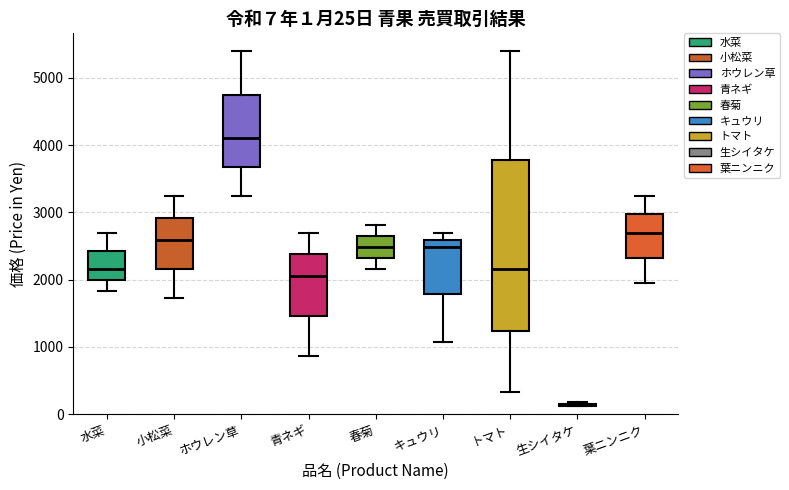

Comparing the boxes themselves (not the whiskers), which one is the tallest?

トマト